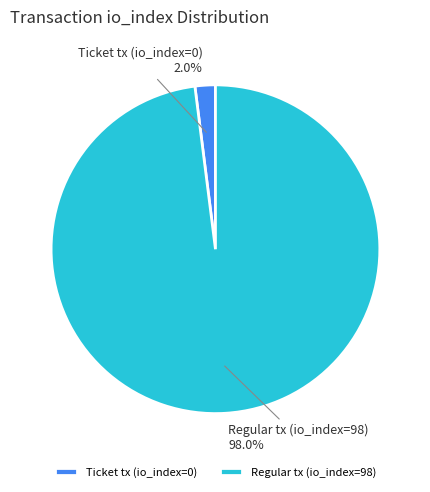

Which slice represents more than half of the pie?

Regular tx (io_index=98)